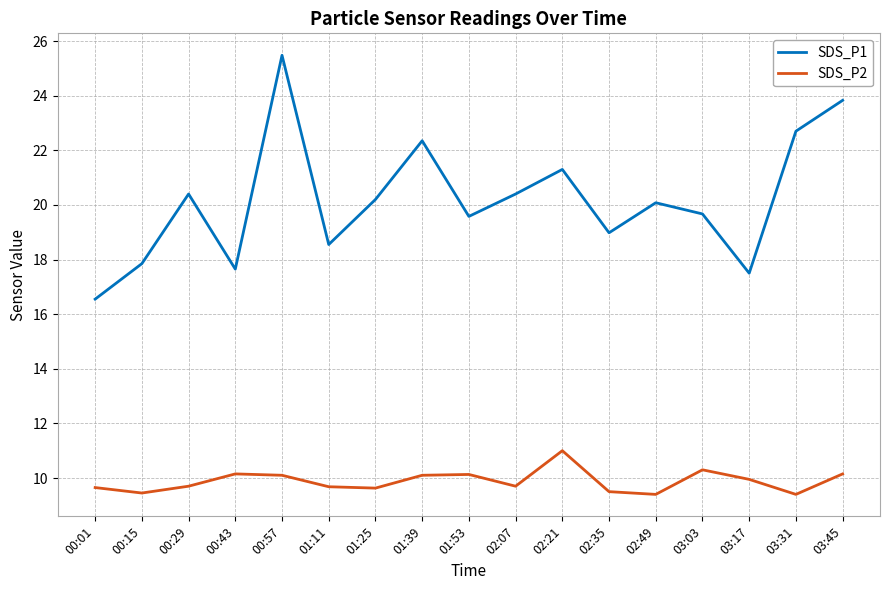

What position from the left is 00:57?

5